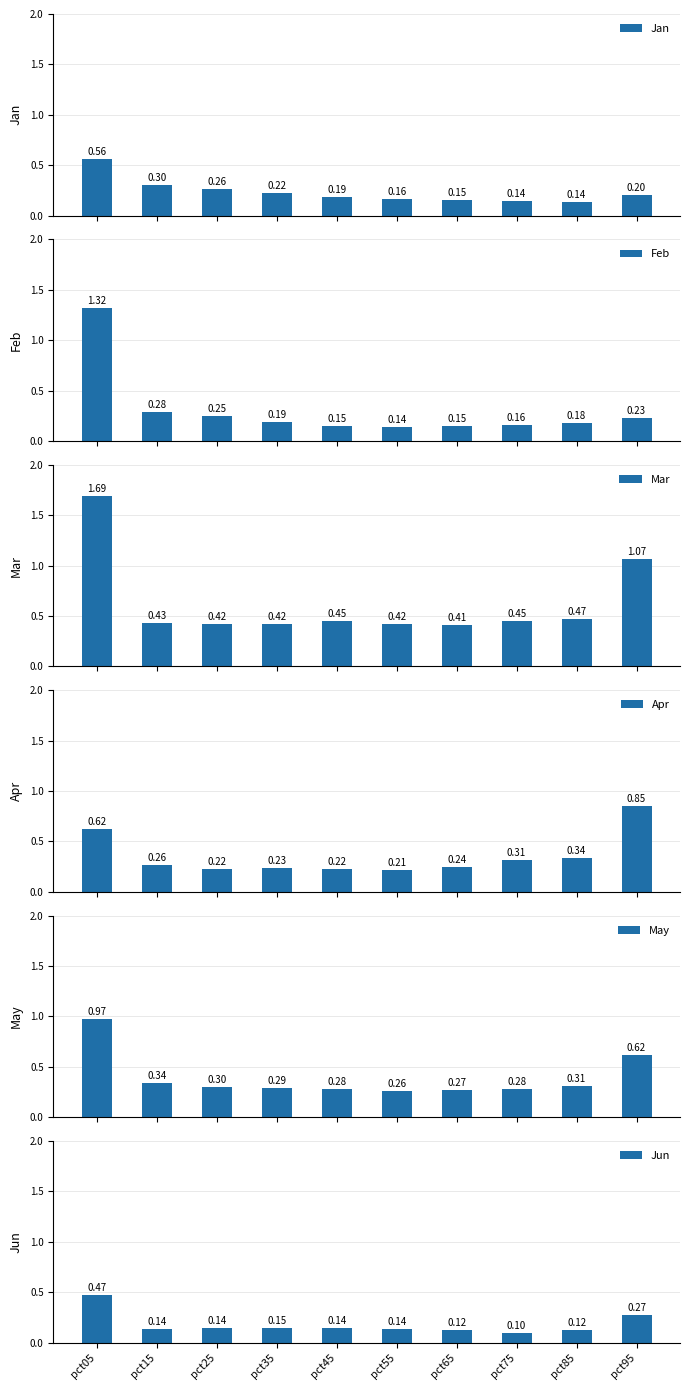

What are all the series names shown in the legend?

Jan, Feb, Mar, Apr, May, Jun